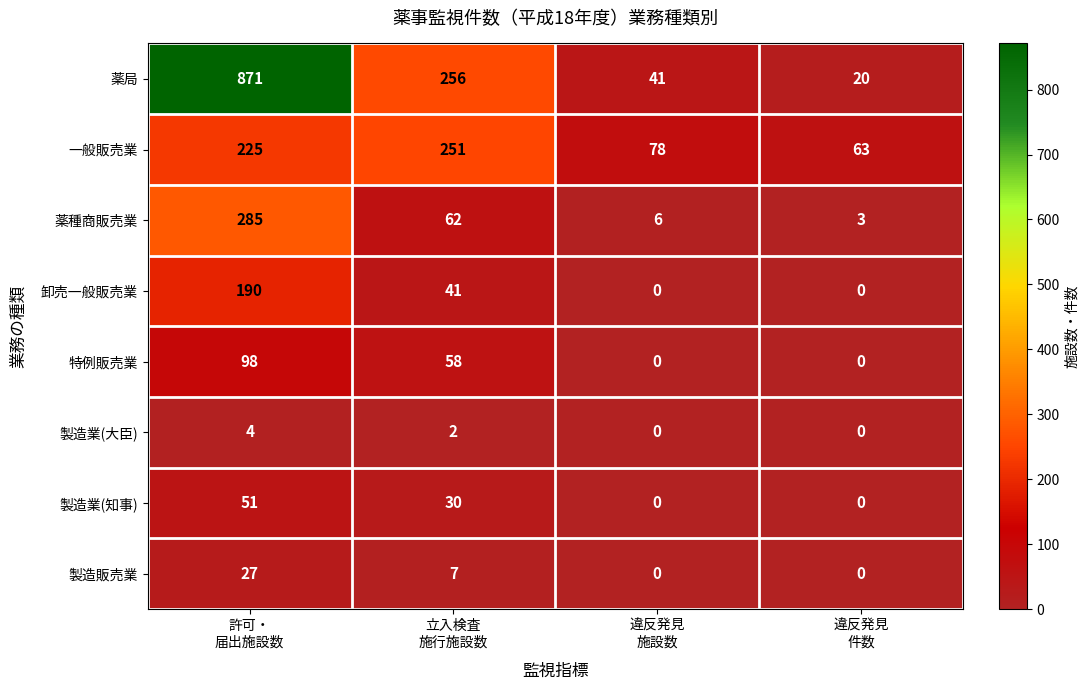

What is the highest value of the 製造業(大臣) series?

4